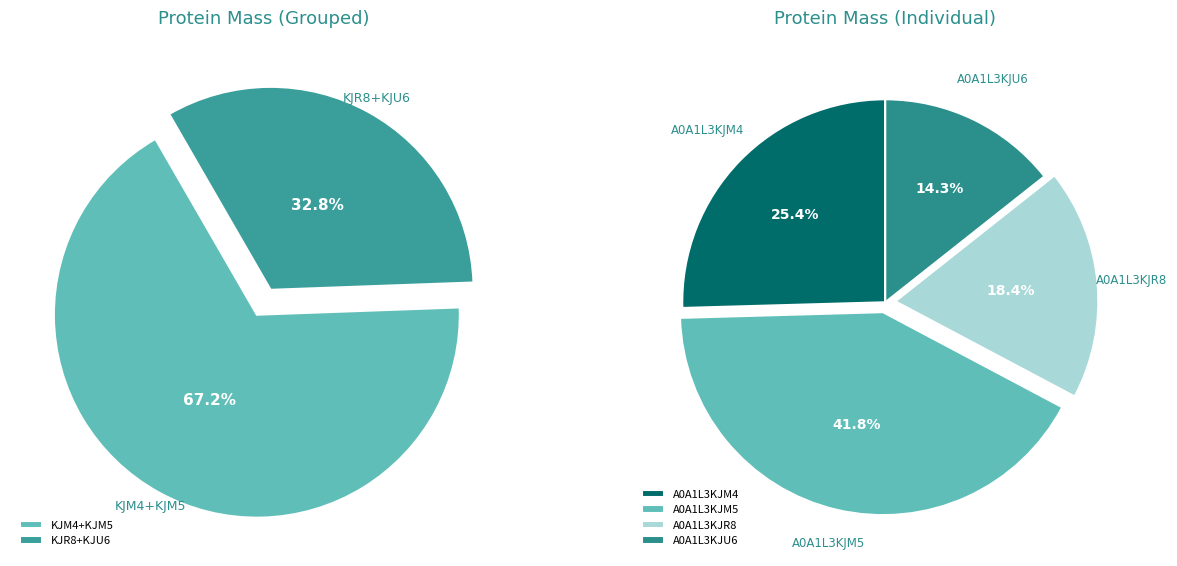

What percentage is NOT represented by A0A1L3KJM5?

58.2%